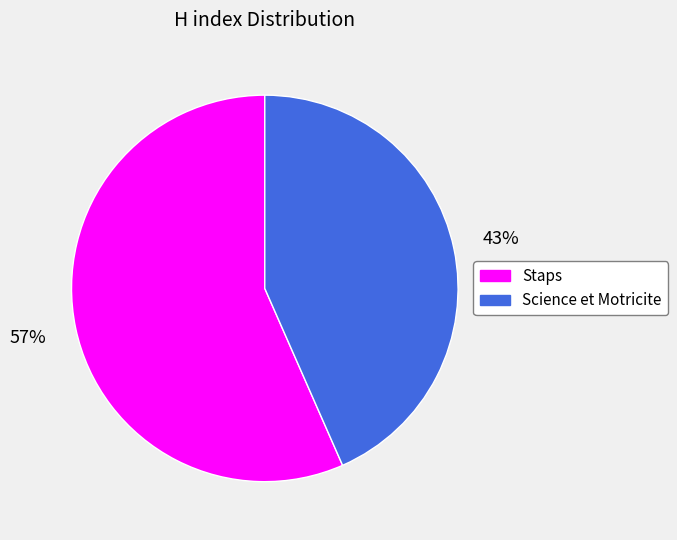

Approximately how many times larger is the value at Science et Motricite compared to Staps?

0.8